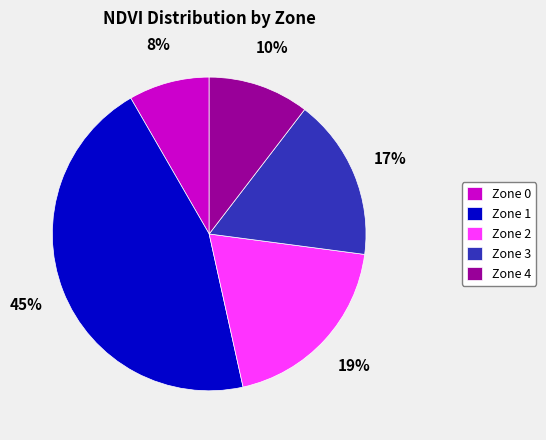

Is Zone 3 the majority of the pie?

No